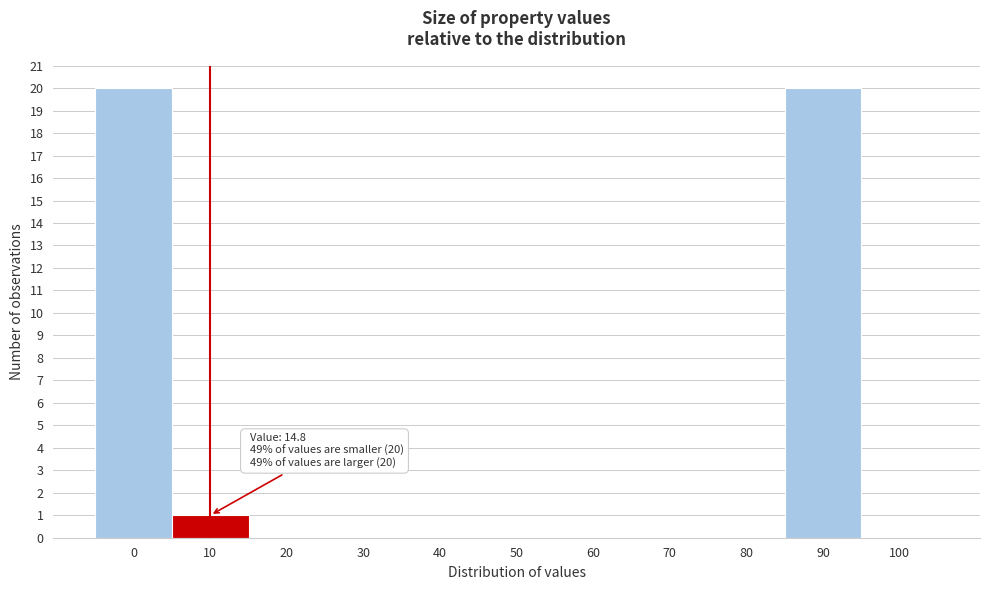

Reading right to left, list all the values displayed in this chart.

100=0	90=20	80=0	70=0	60=0	50=0	40=0	30=0	20=0	10=1	0=20